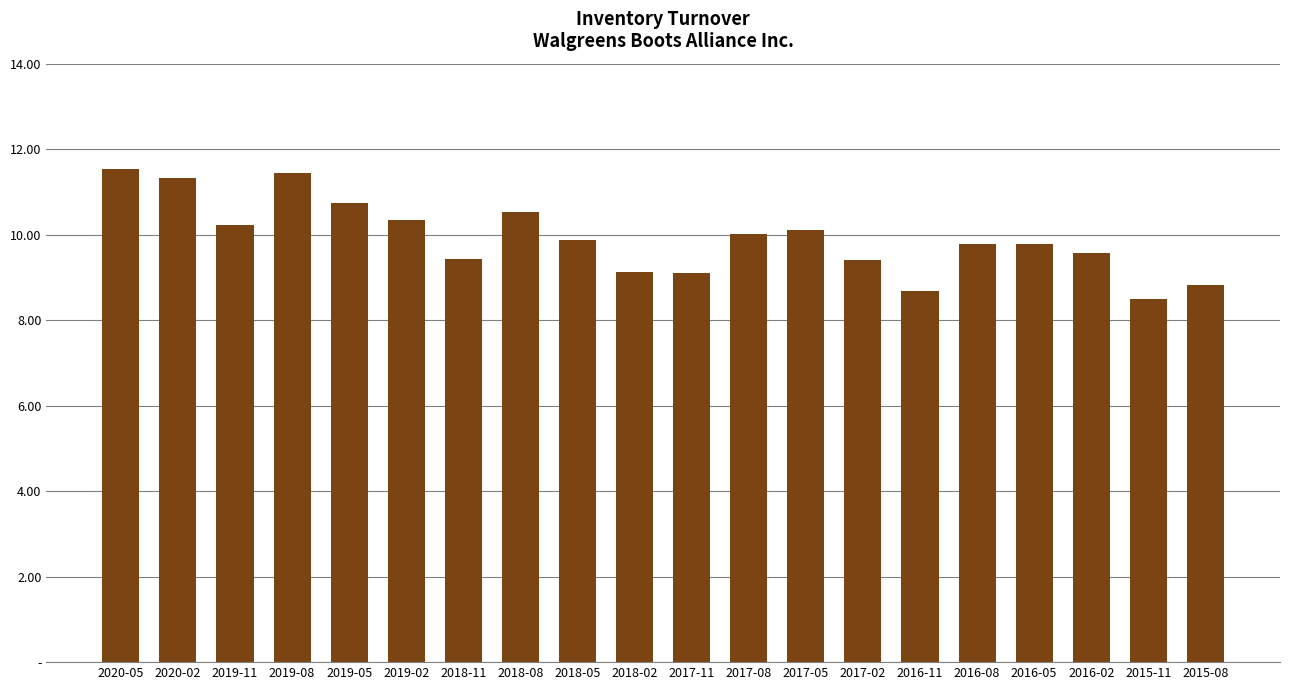

Which label corresponds to the largest value in the chart?

2020-05